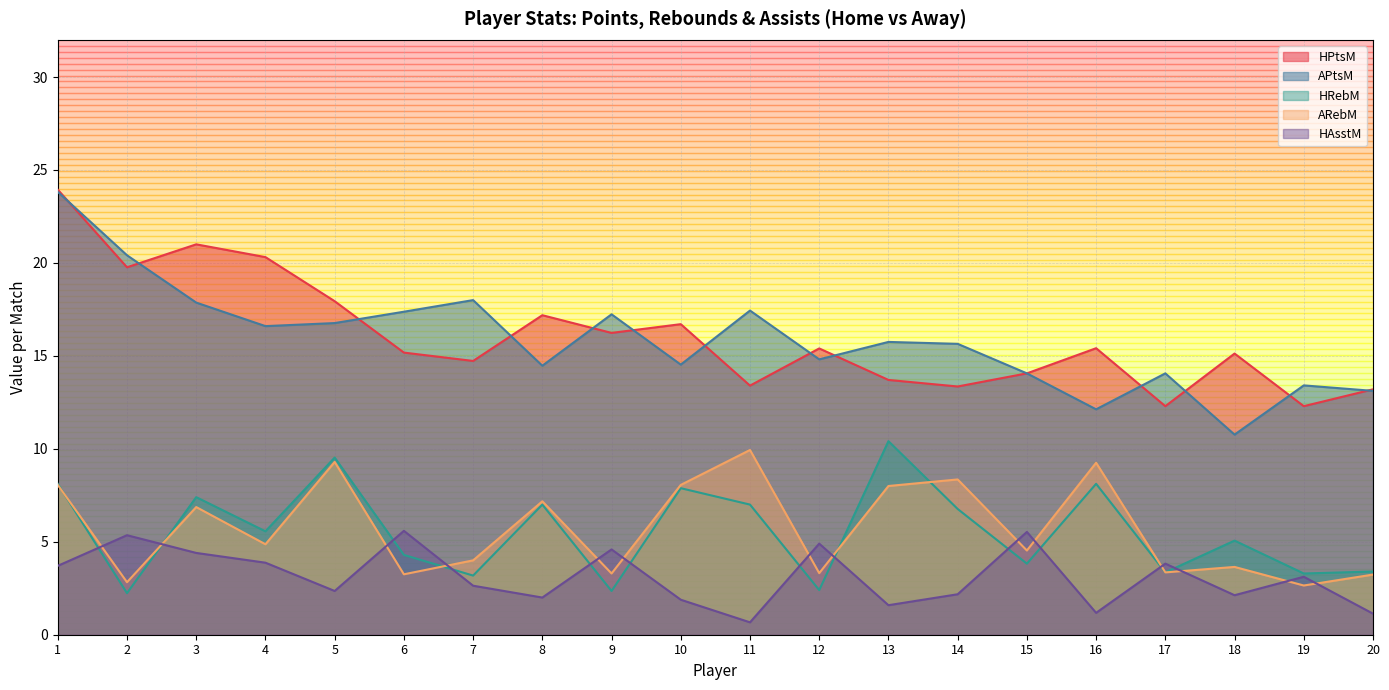

Reading left to right, what are all the values shown in this chart?

HPtsM: 23.9	19.8	21.0	20.3	17.9	15.2	14.7	17.2	16.2	16.7	13.4	15.4	13.7	13.4	14.1	15.4	12.3	15.1	12.3	13.2
APtsM: 23.8	20.4	17.9	16.6	16.8	17.4	18.0	14.5	17.2	14.5	17.4	14.8	15.8	15.6	14.1	12.1	14.1	10.8	13.4	13.1
HRebM: 8.1	2.2	7.4	5.6	9.5	4.3	3.2	7.0	2.4	7.9	7.0	2.4	10.4	6.8	3.8	8.1	3.4	5.1	3.3	3.4
ARebM: 8.1	2.8	6.9	4.9	9.3	3.2	4.0	7.2	3.3	8.1	9.9	3.3	8.0	8.4	4.5	9.2	3.4	3.6	2.6	3.2
HAsstM: 3.7	5.4	4.4	3.9	2.4	5.6	2.6	2.0	4.6	1.9	0.7	4.9	1.6	2.2	5.5	1.2	3.8	2.1	3.1	1.1